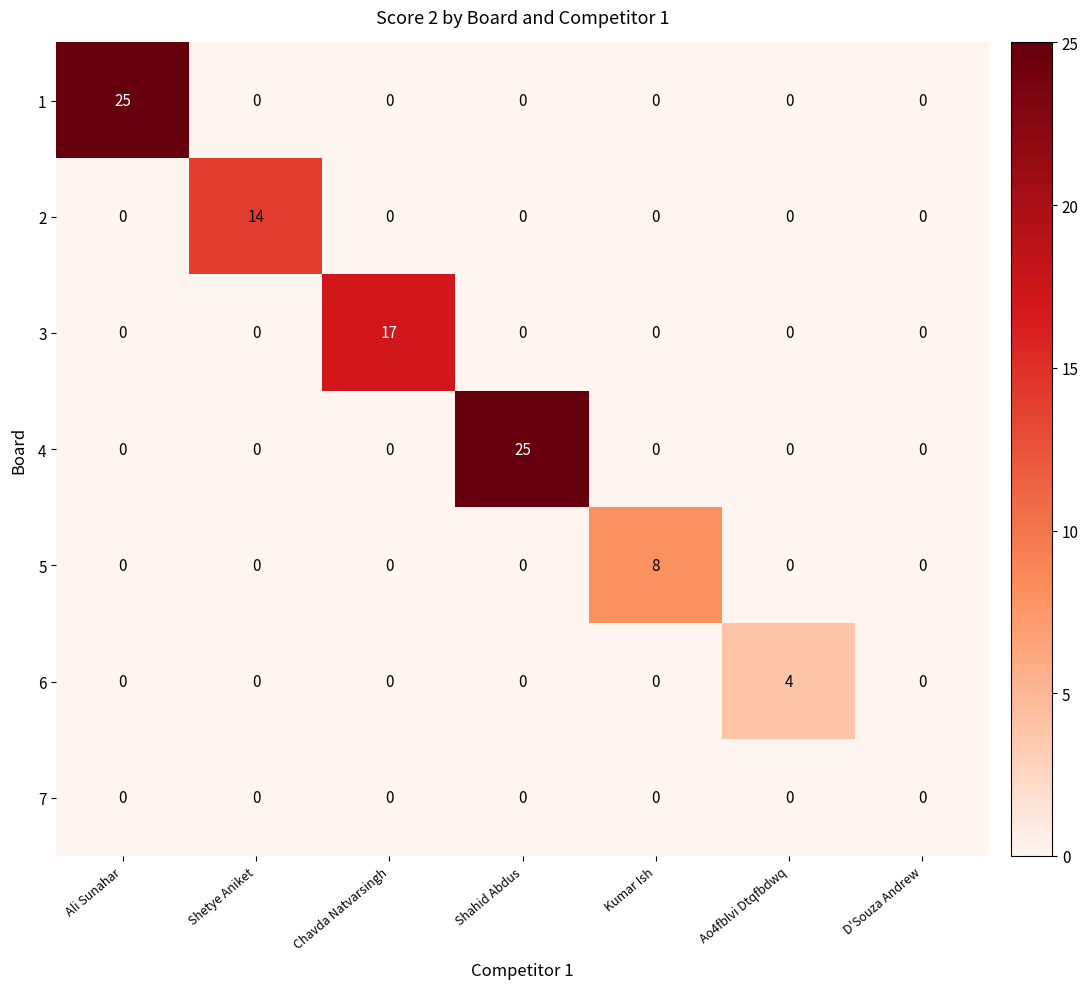

What is the spread (max minus min) of values at Chavda Natvarsingh?

17